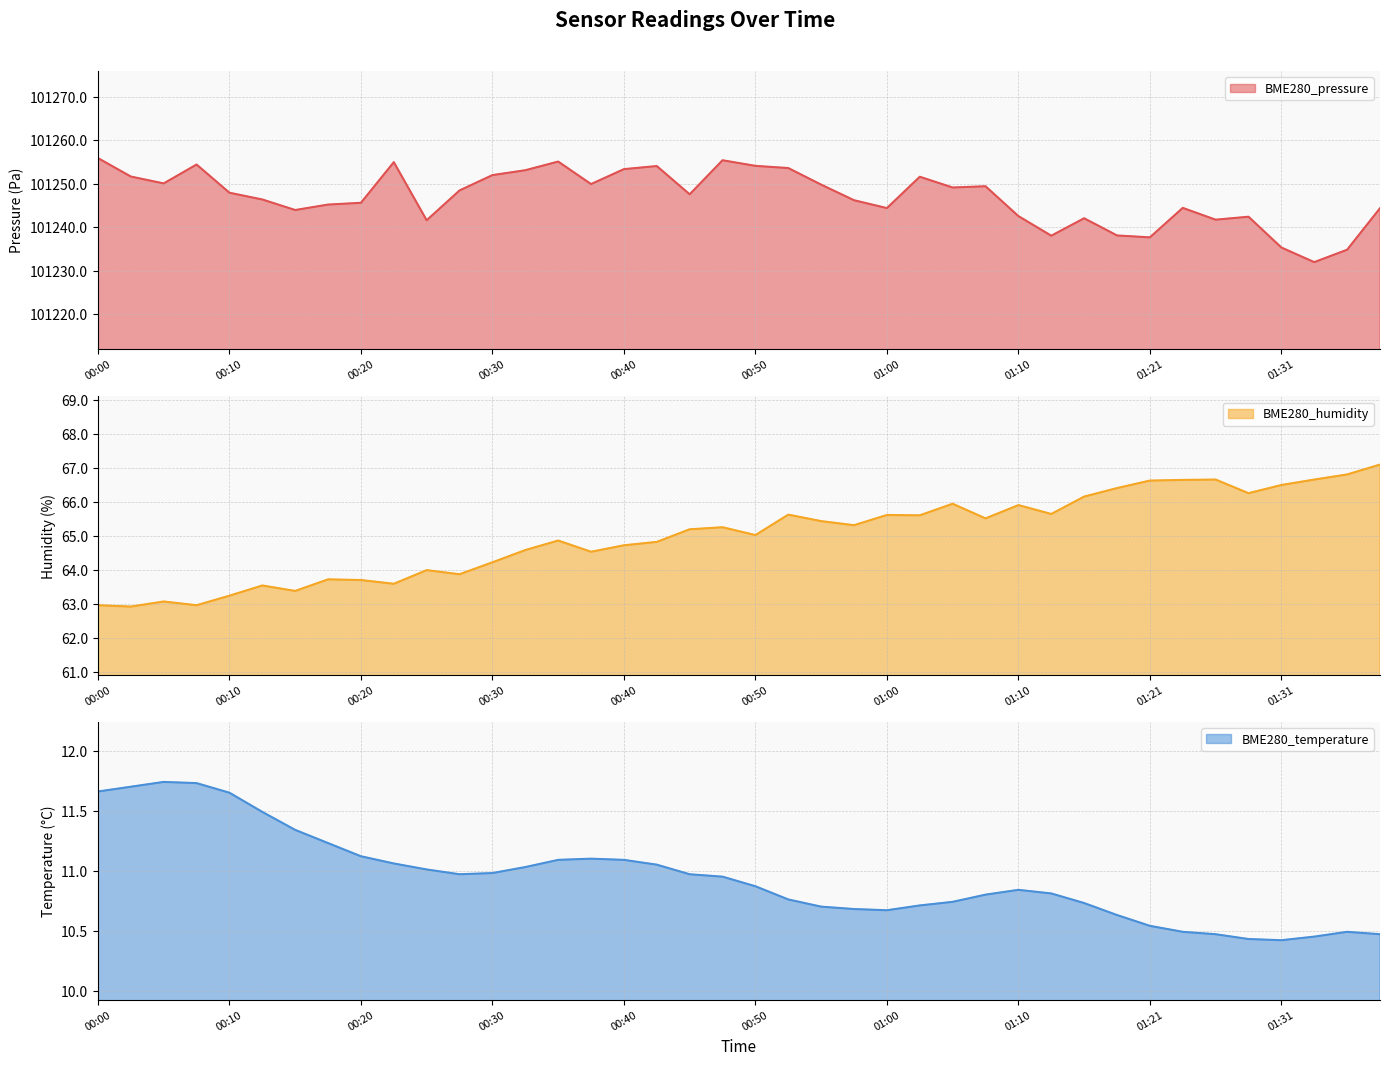

What is the sum of the BME280_temperature values at 00:40 and 00:53?

21.9